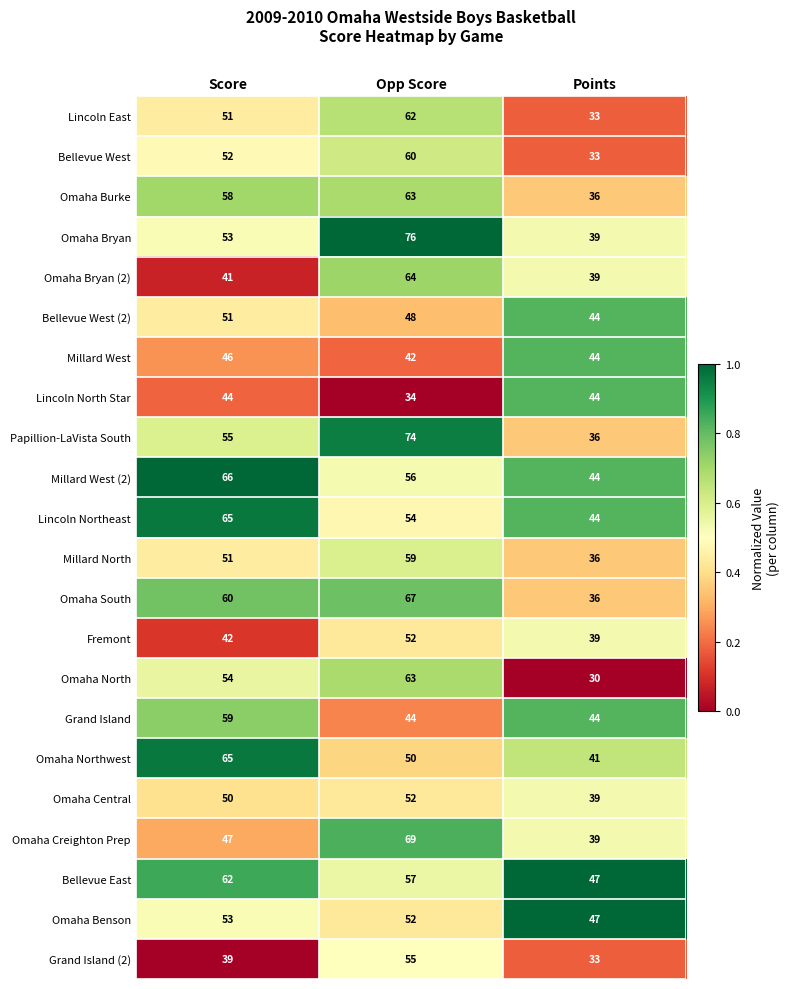

Rank the categories by Lincoln East value from highest to lowest.

Opp Score, Score, Points